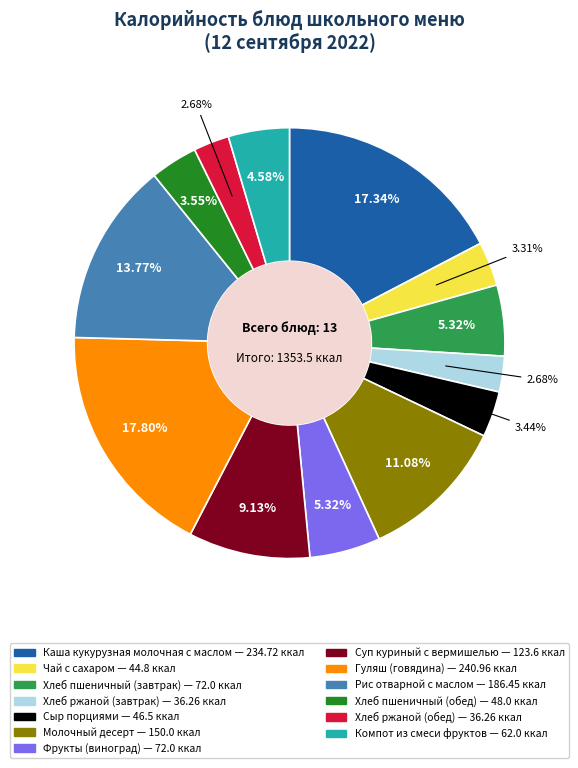

Approximately how many times larger is the value at Молочный десерт compared to Компот из смеси фруктов?

2.4